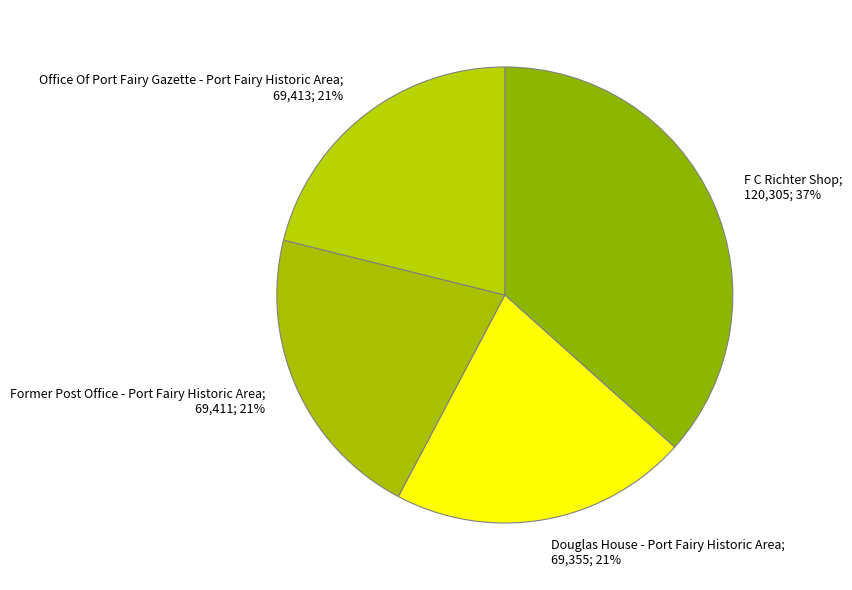

The Former Post Office - Port Fairy Historic Area slice represents 31% of the pie. True or false?

False